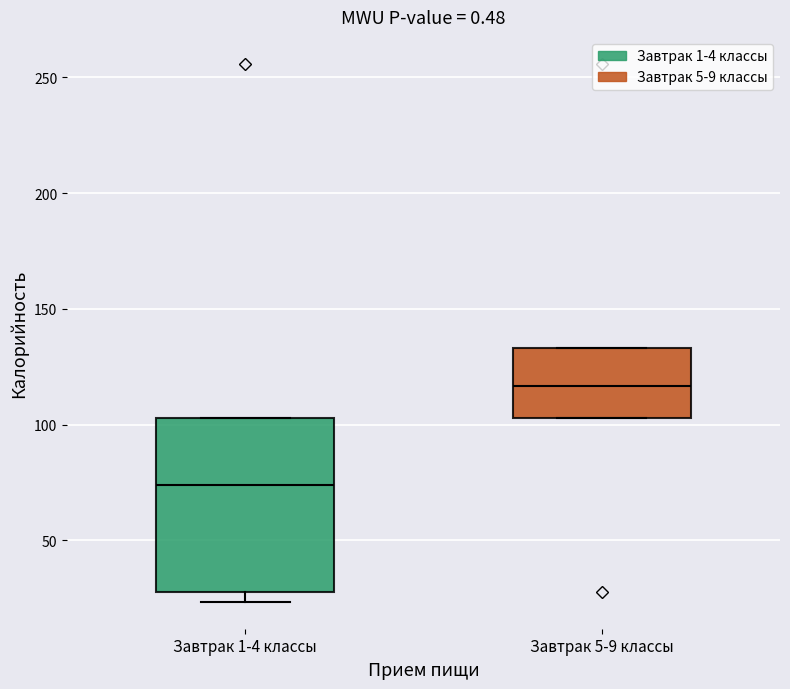

Reading left to right, read every box against the y-axis: the position of its median line, the range the box covers, and the ends of its whiskers. The values are not printed on the chart, so give them approximately, as read against the axis.

Завтрак 1-4 классы: median 75, box 30 to 105, whiskers 25 to 105
Завтрак 5-9 классы: median 115, box 105 to 135, whiskers 105 to 135